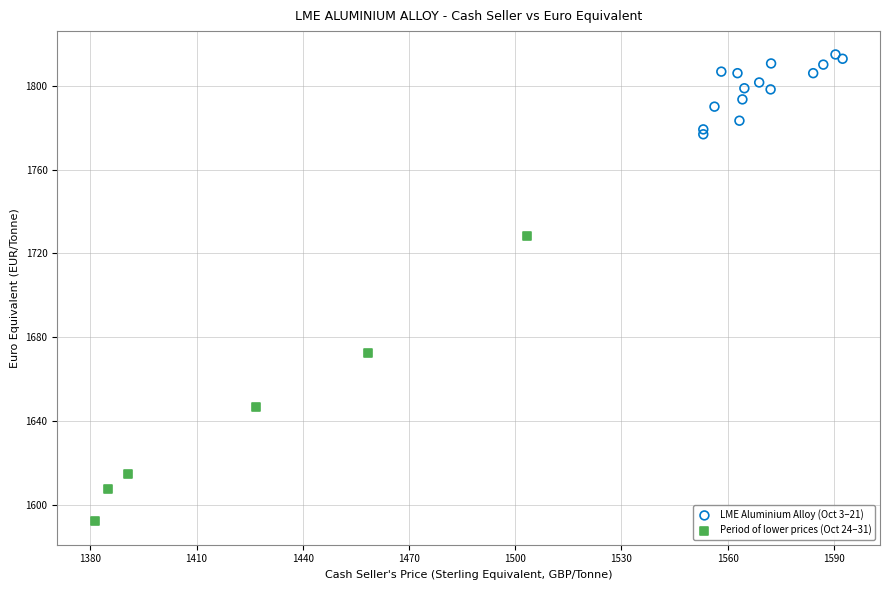

Which series contains the lowest Y value?

Period of lower prices (Oct 24–31)